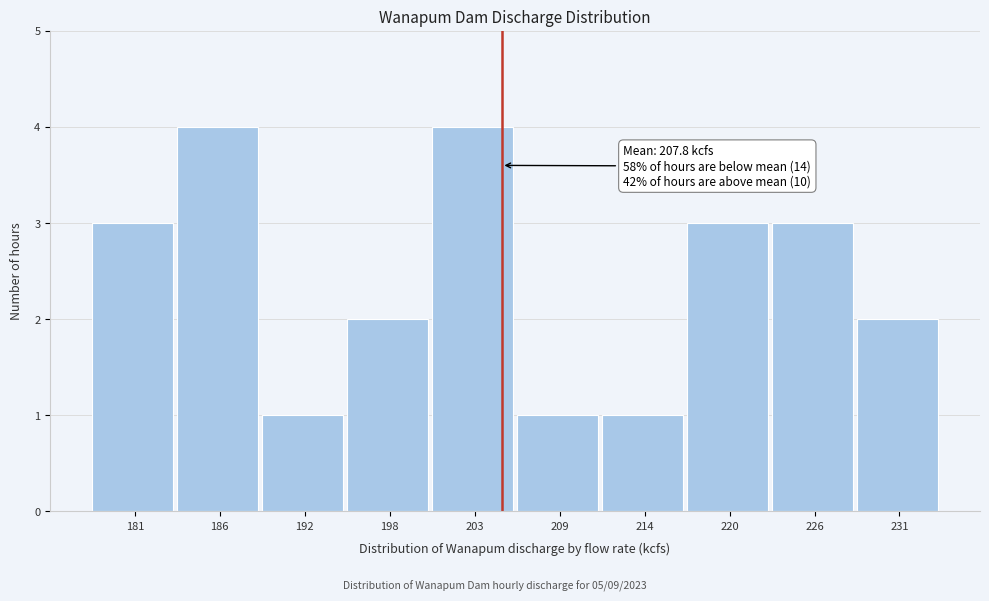

Reading left to right, extract all data points from this chart.

3	4	1	2	4	1	1	3	3	2